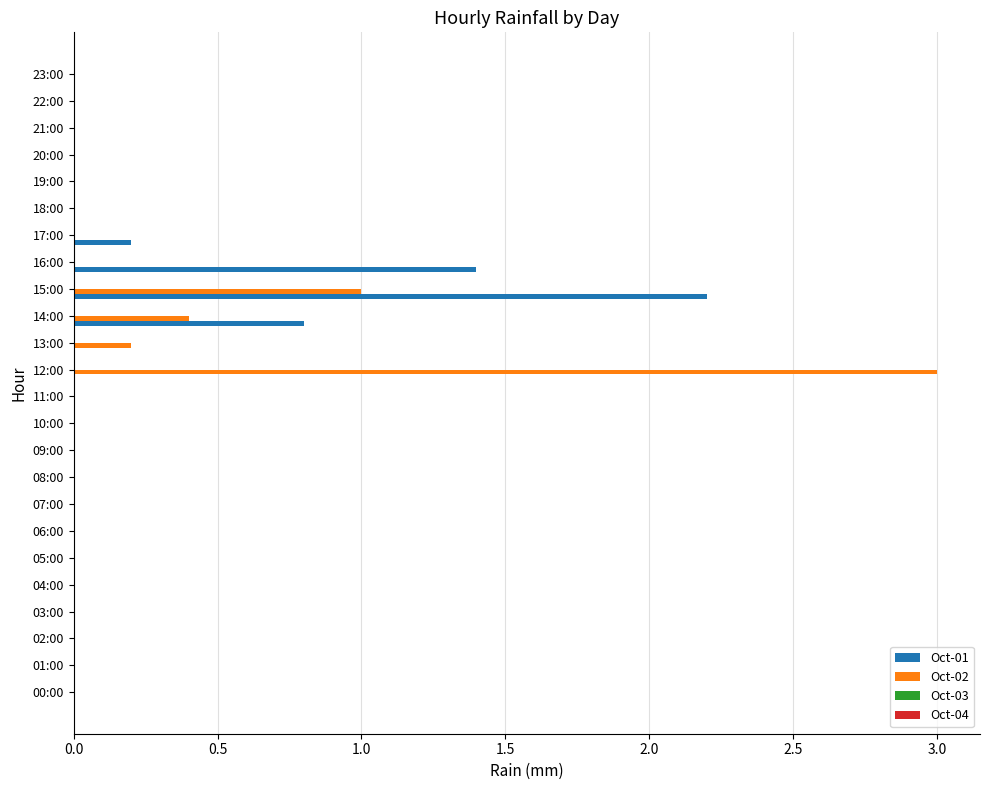

The Oct-02 series shows 1.0 at 23:00. True or false?

False